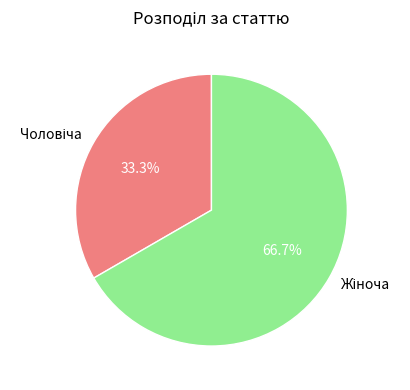

How many slices are in this pie chart?

2